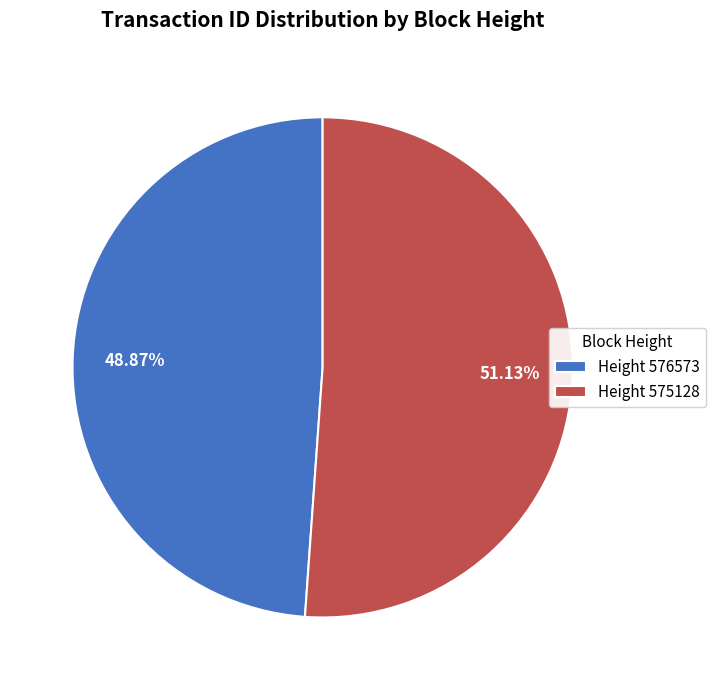

Between Height 576573 and Height 575128, which is larger?

Height 575128